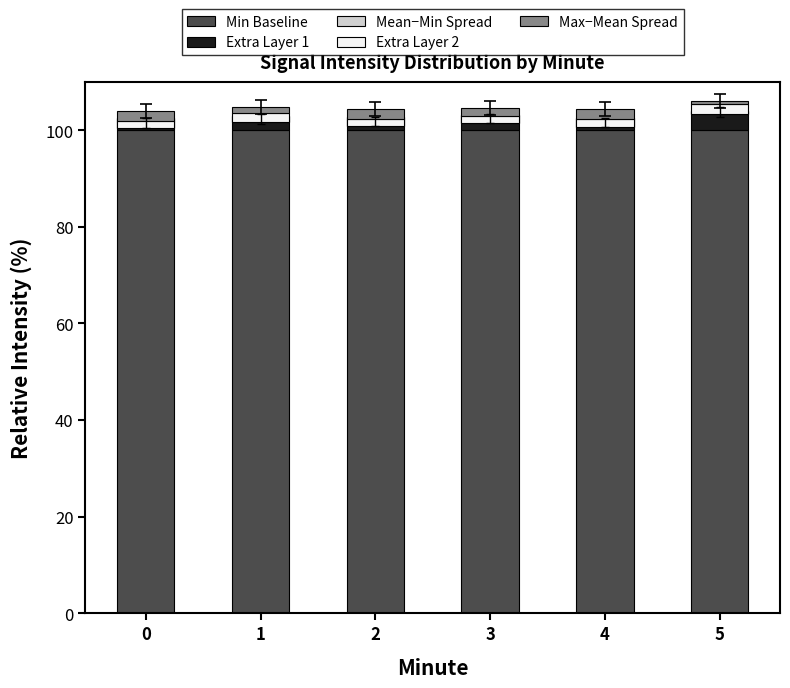

At which label does Mean−Min Spread first exceed -1?

5